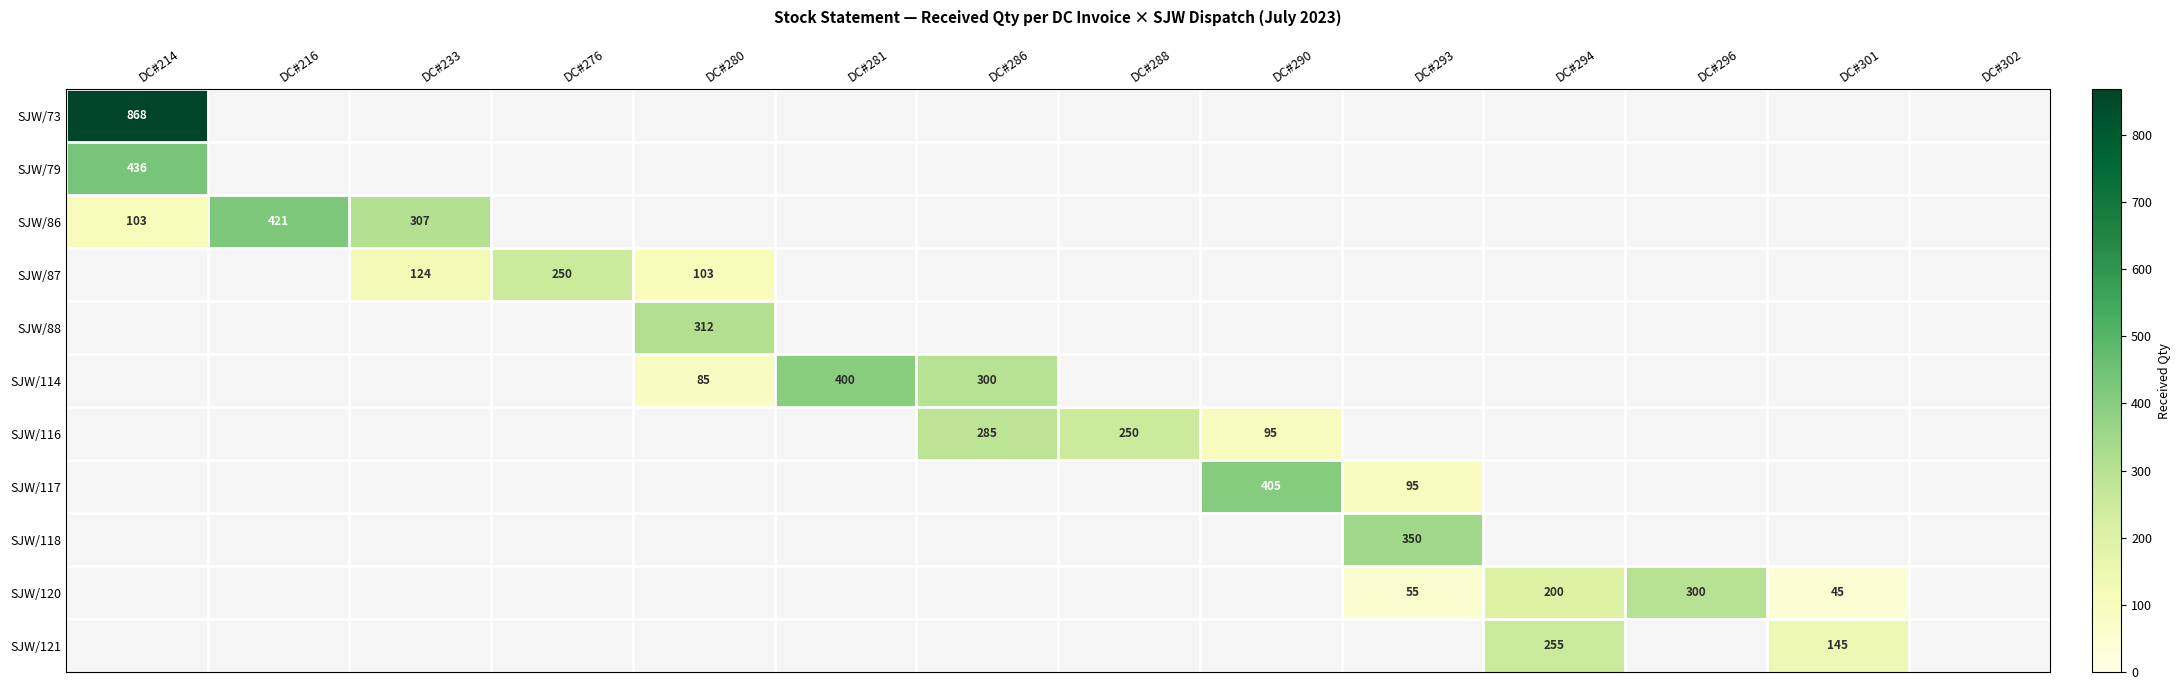

Is it true that SJW/114 equals 400 at DC#281?

True